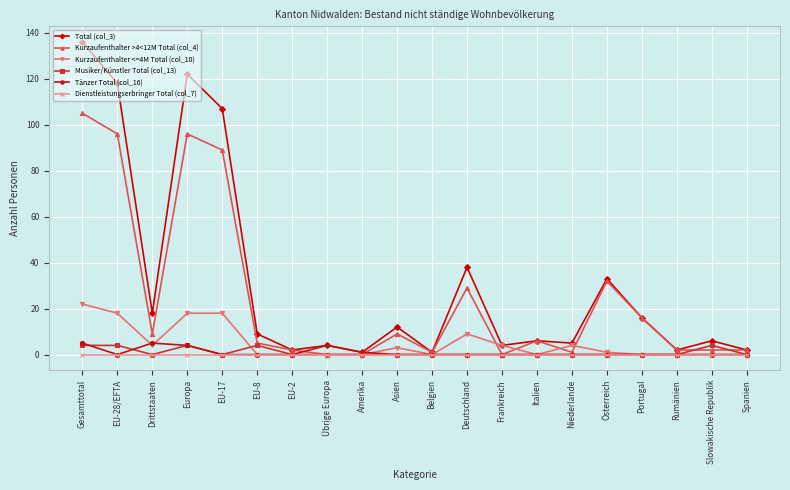

Which series ends up on top after the final intersection of Kurzaufenthalter >4<12M Total (col_4) and Kurzaufenthalter <=4M Total (col_10)?

Kurzaufenthalter >4<12M Total (col_4)